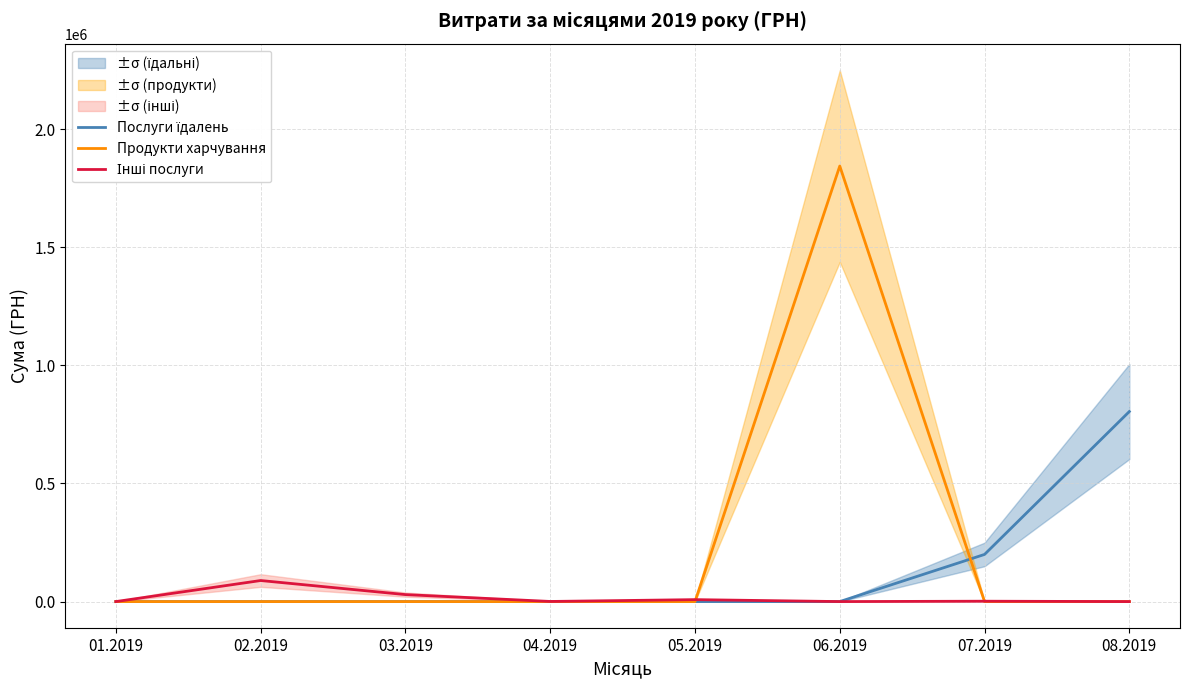

Between 01.2019 and 08.2019, which is larger?

08.2019